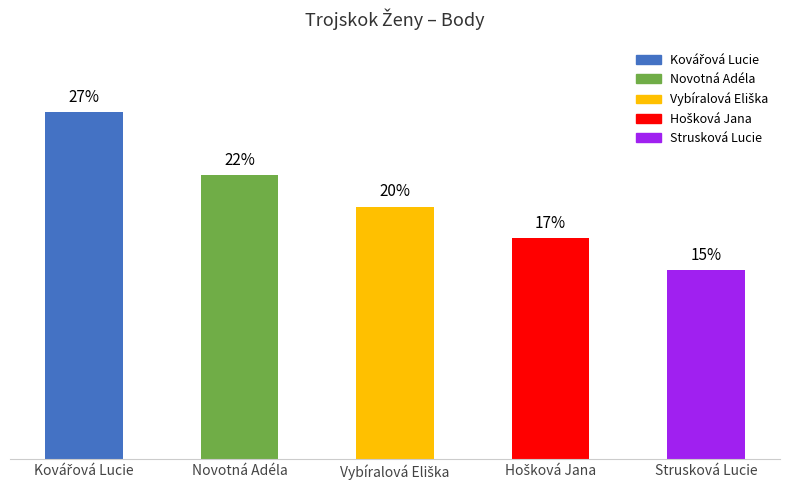

The value at Strusková Lucie is 2. True or false?

False